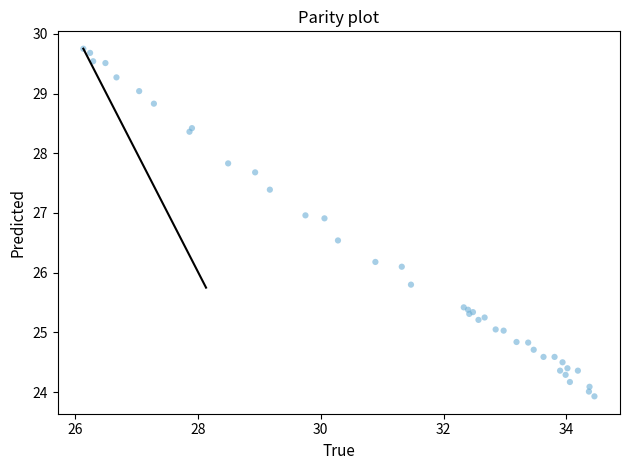

What Y value in the scatter plot is closest to 26?

26.1